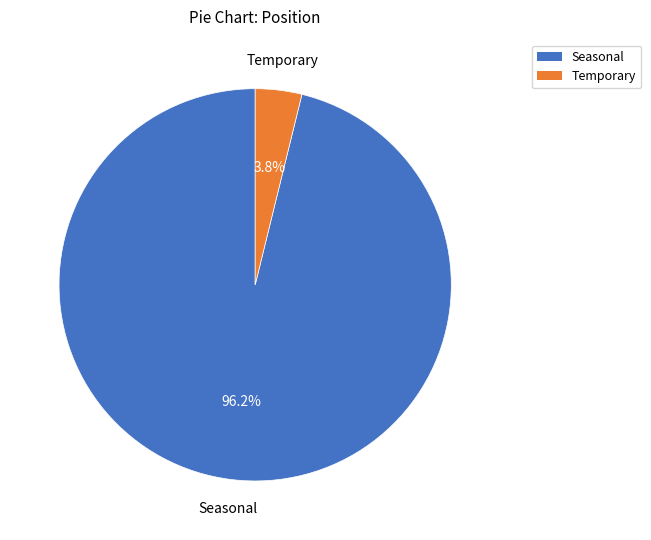

The Seasonal slice represents 89% of the pie. True or false?

False